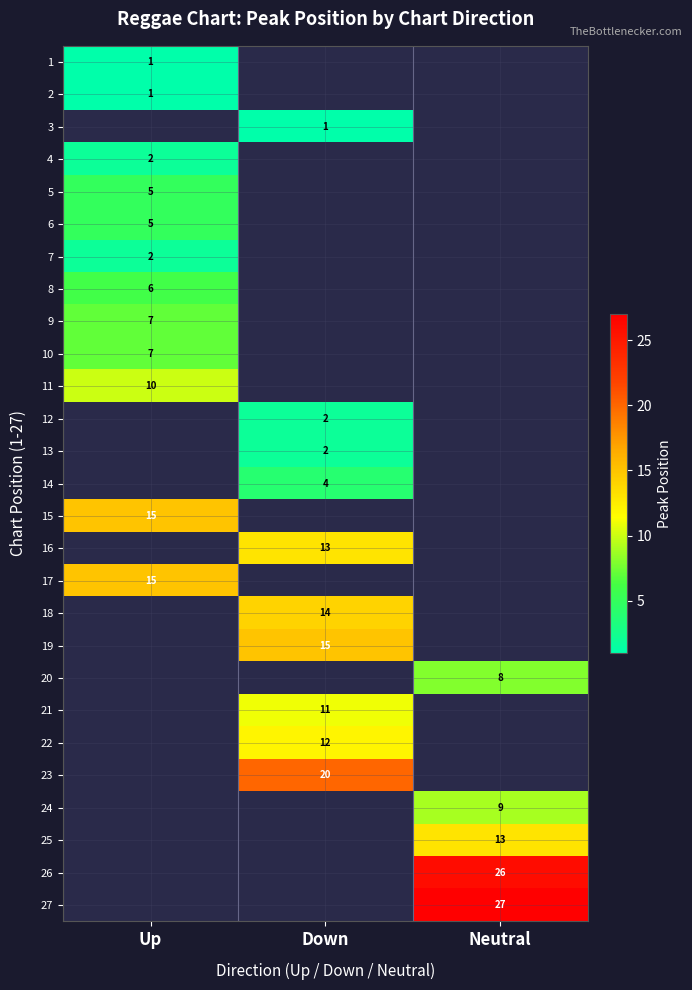

The 11 series shows 5 at Up. True or false?

False